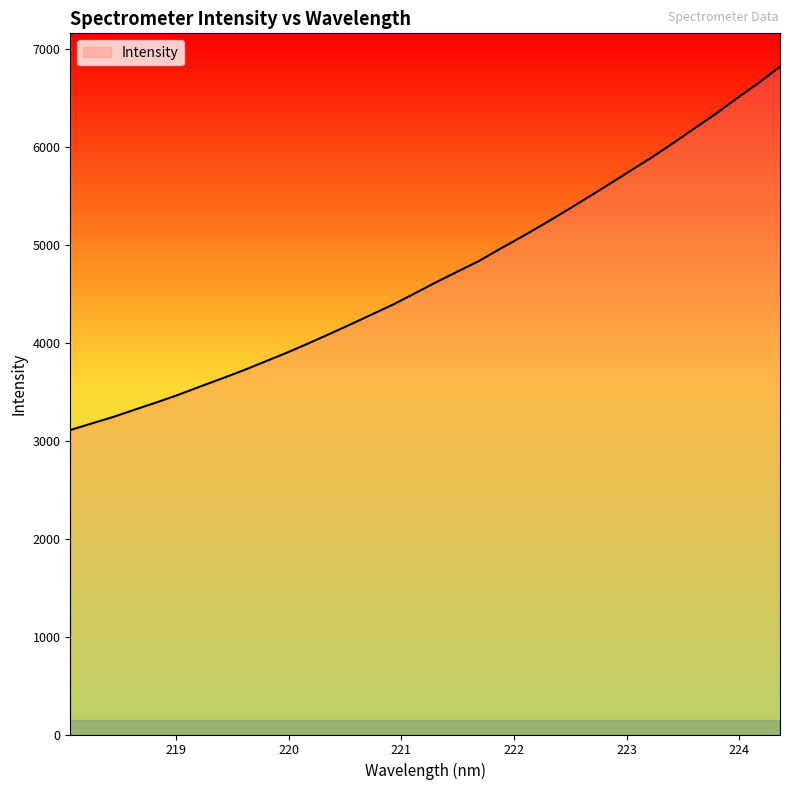

What is the difference between the maximum and minimum values?

3711.2